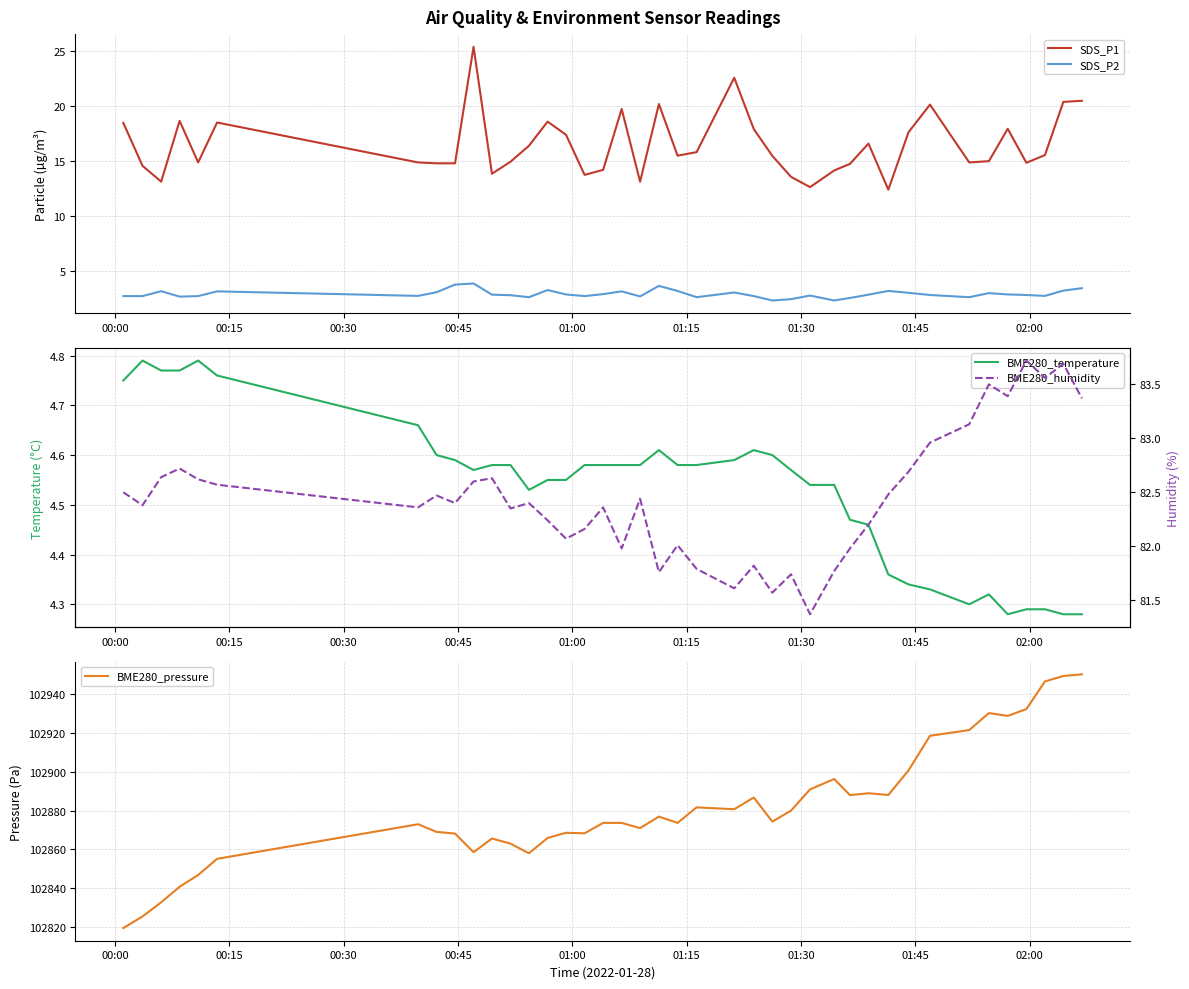

What is the lowest value of the BME280_humidity series?

81.4